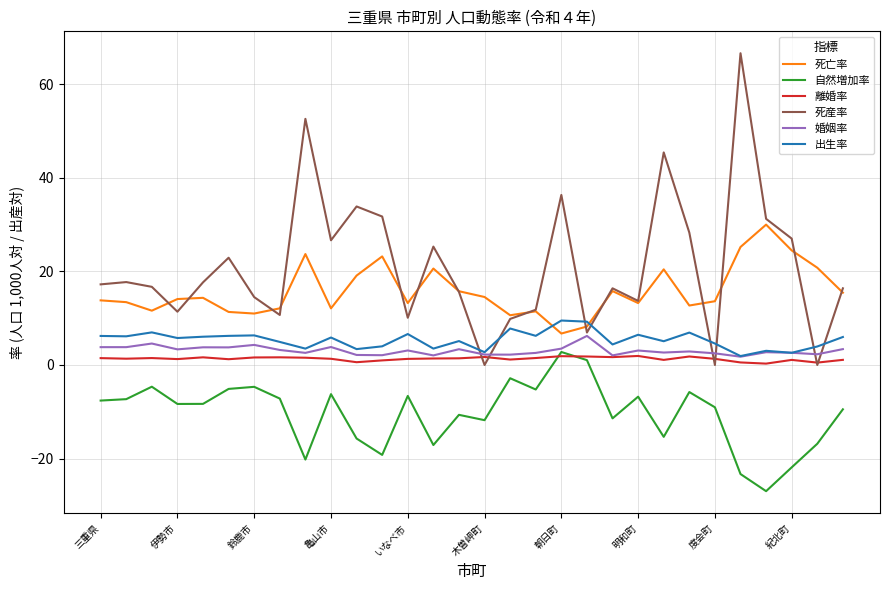

Which series has the largest total across all categories?

死産率